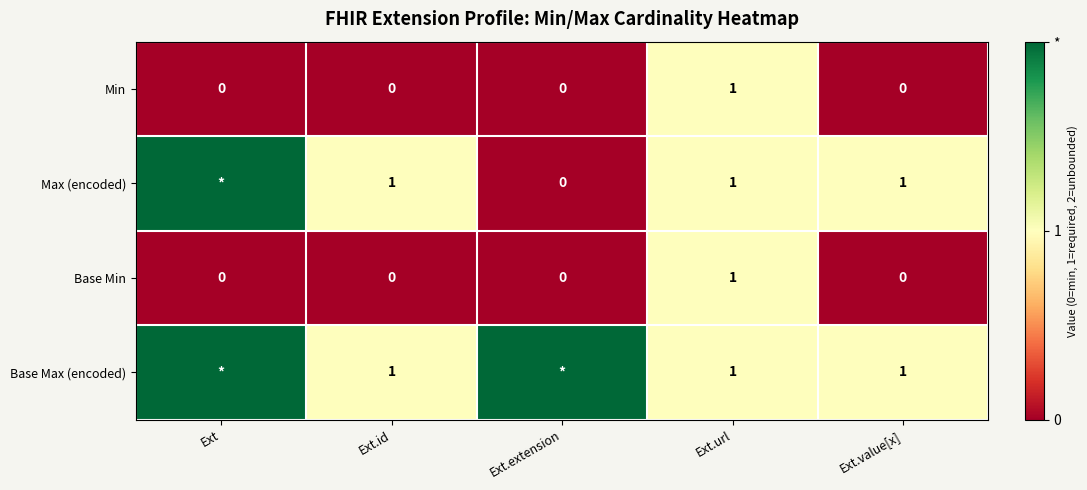

What is the maximum value shown in the chart?

2